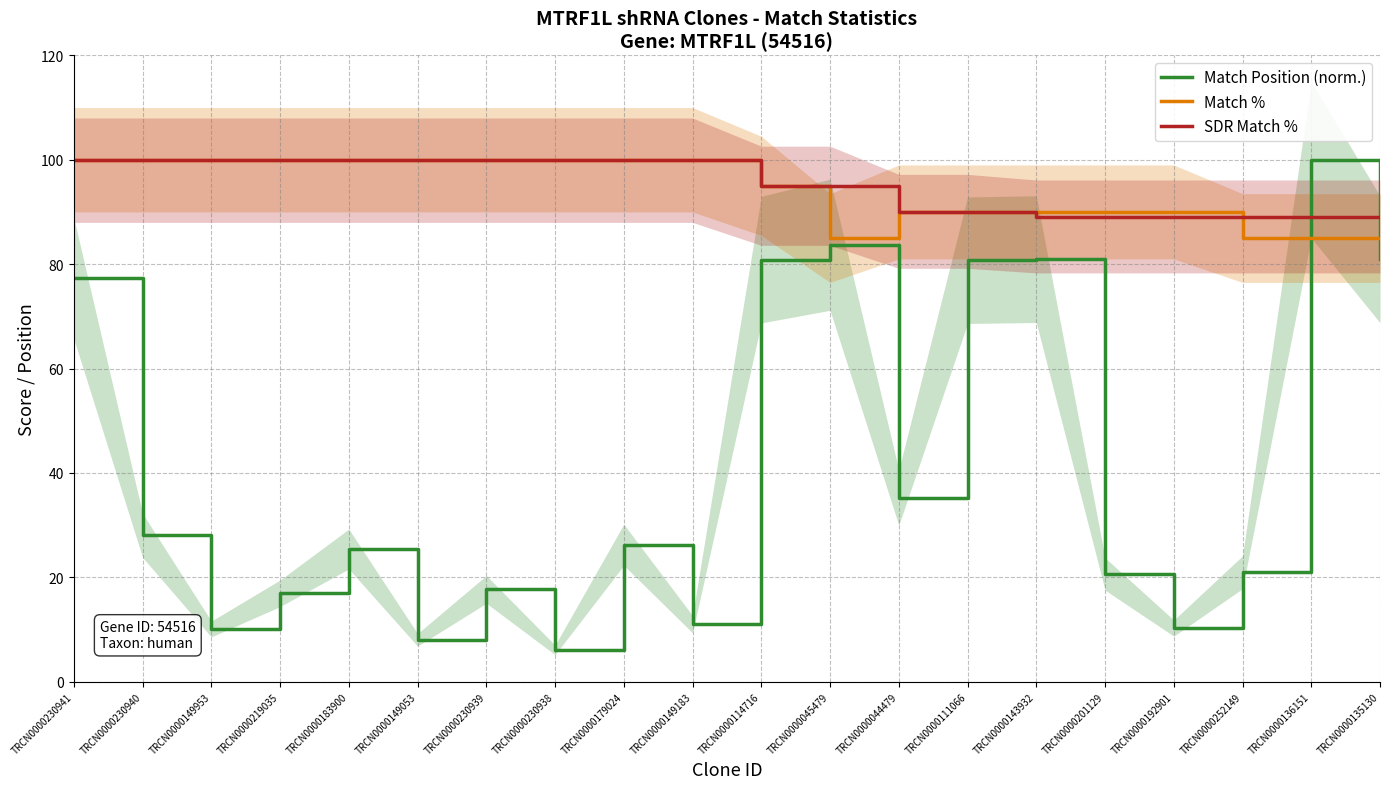

Is the value of SDR Match % at TRCN0000111066 greater than the value of Match Position (norm.) at TRCN0000192901?

Yes